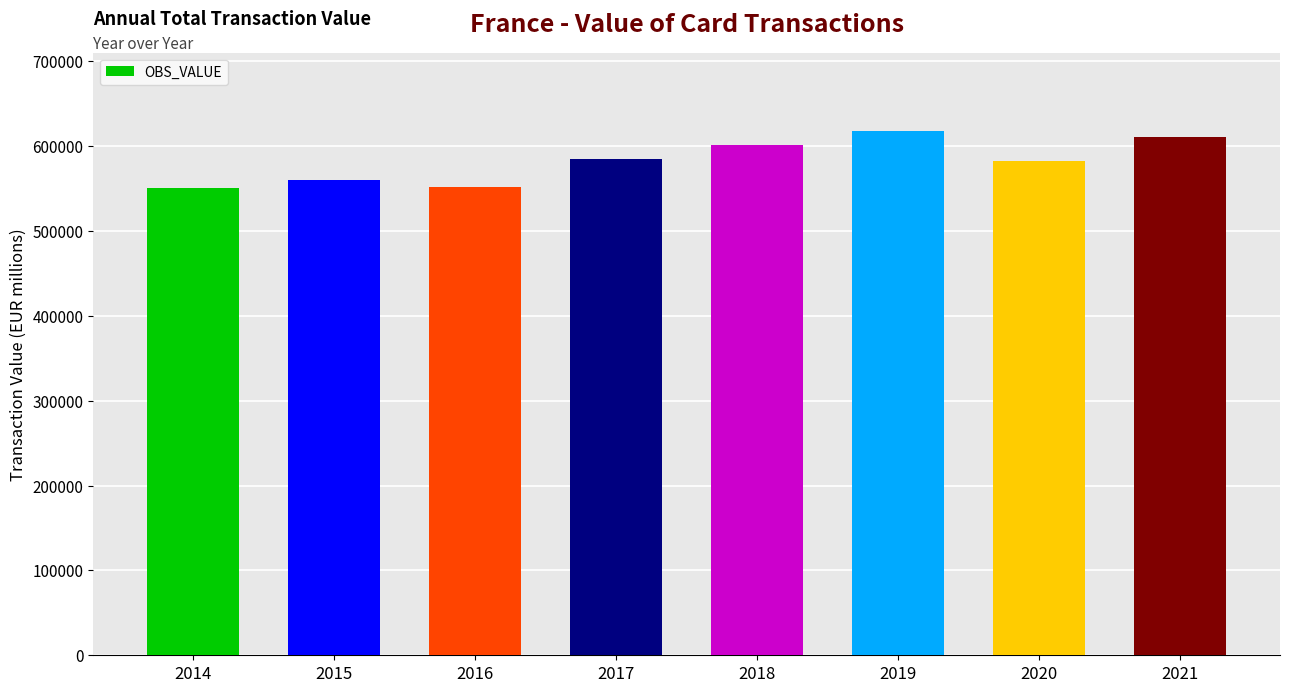

Are the bars horizontal?

No